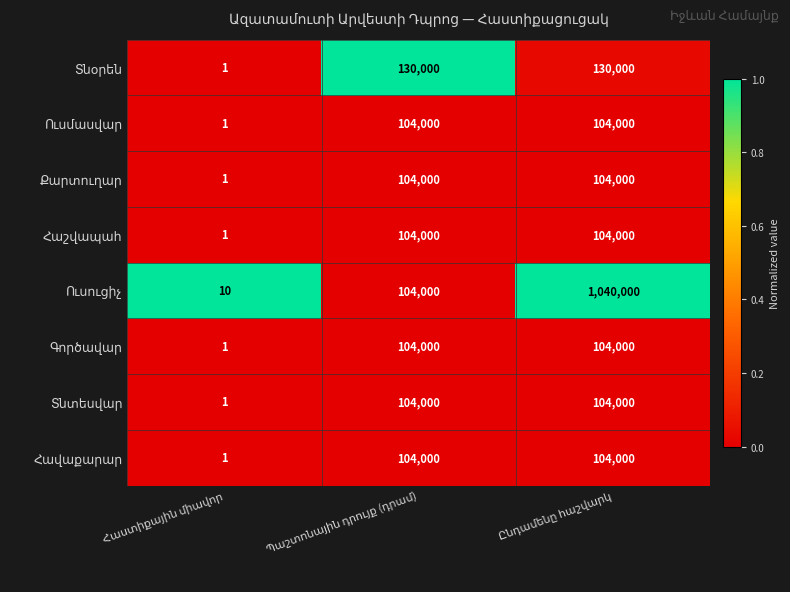

Between Պաշտոնային դրույք (դրամ) and Հաստիքային միավոր, which is larger?

Պաշտոնային դրույք (դրամ)